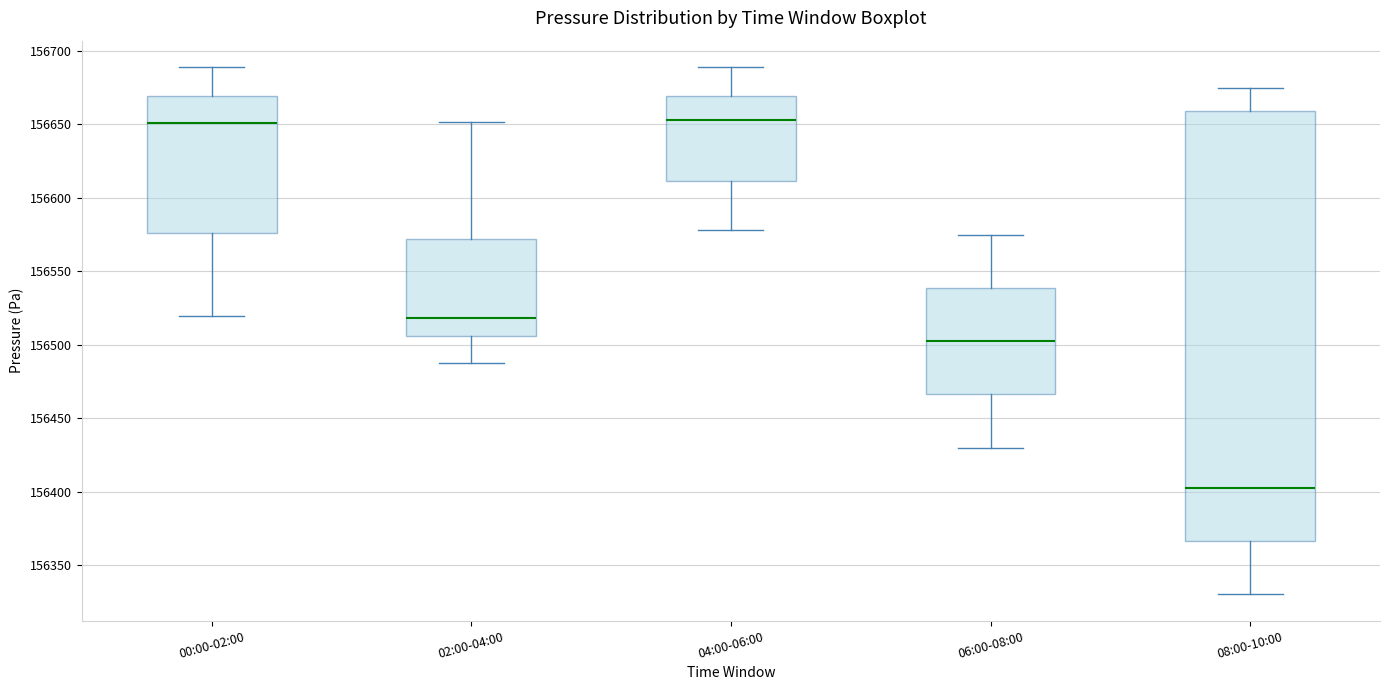

Which box is the tallest, from its lower edge to its upper edge?

08:00-10:00